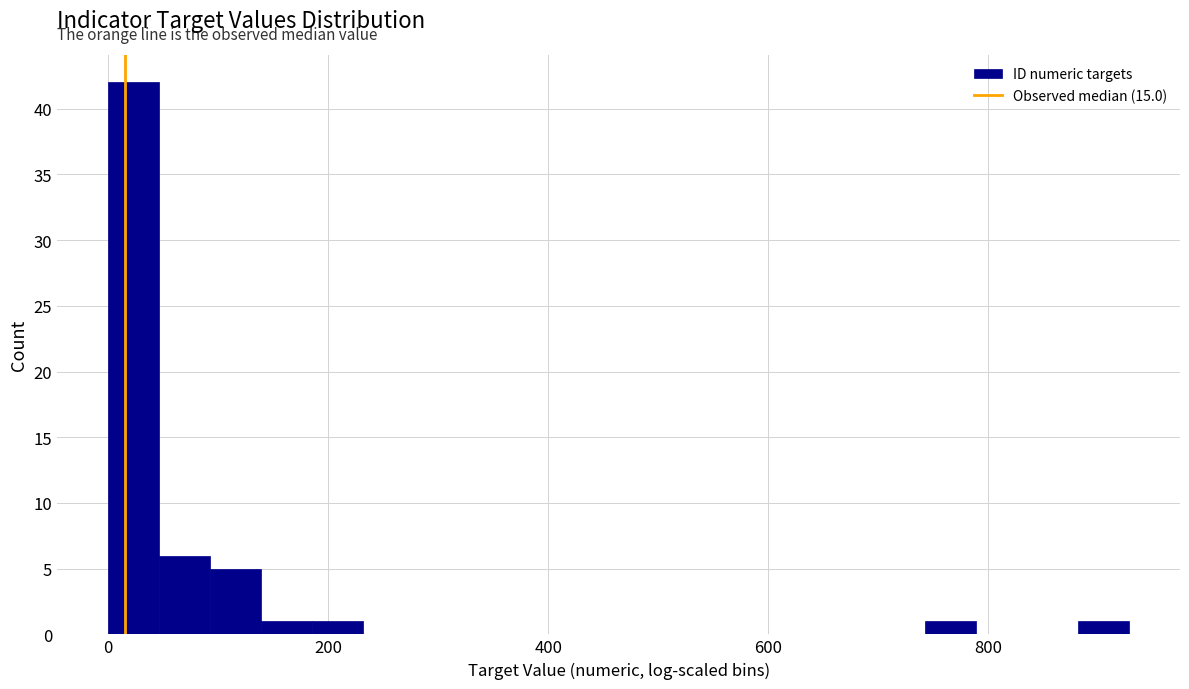

Read against the x-axis, roughly where is the centre of the tallest bar?

20